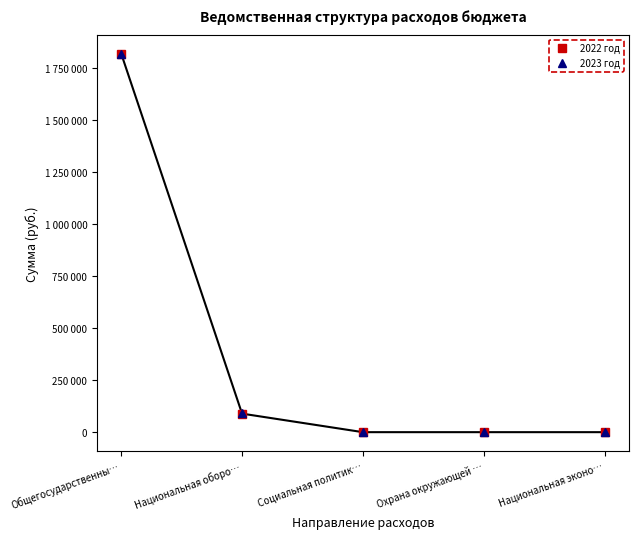

What is the total value across all series at Национальная оборо…?

180200